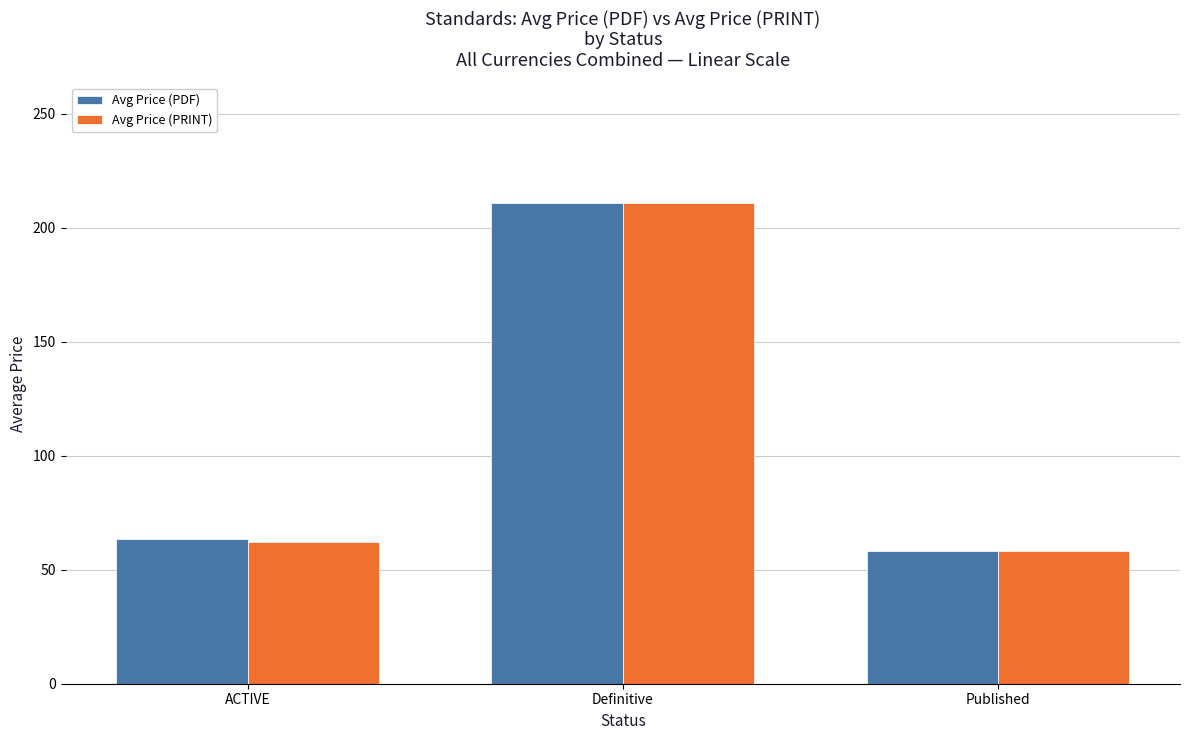

Reading left to right, extract all data points from this chart.

Avg Price (PDF): ACTIVE=63.3	Definitive=210.9	Published=58.2
Avg Price (PRINT): ACTIVE=62.3	Definitive=210.9	Published=58.2